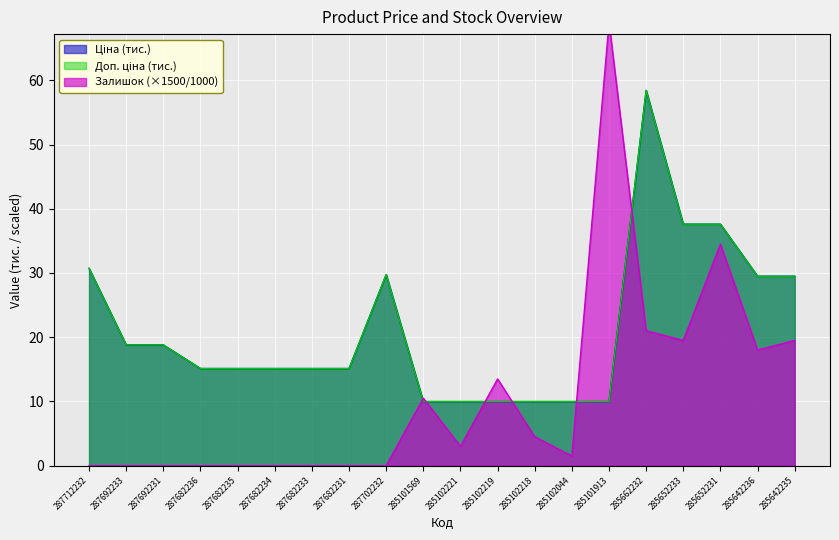

What position from the left is 285102218?

13